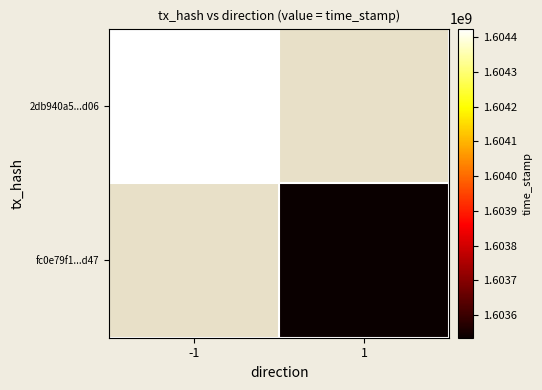

Which series has the widest spread of values?

2db940a5...d06